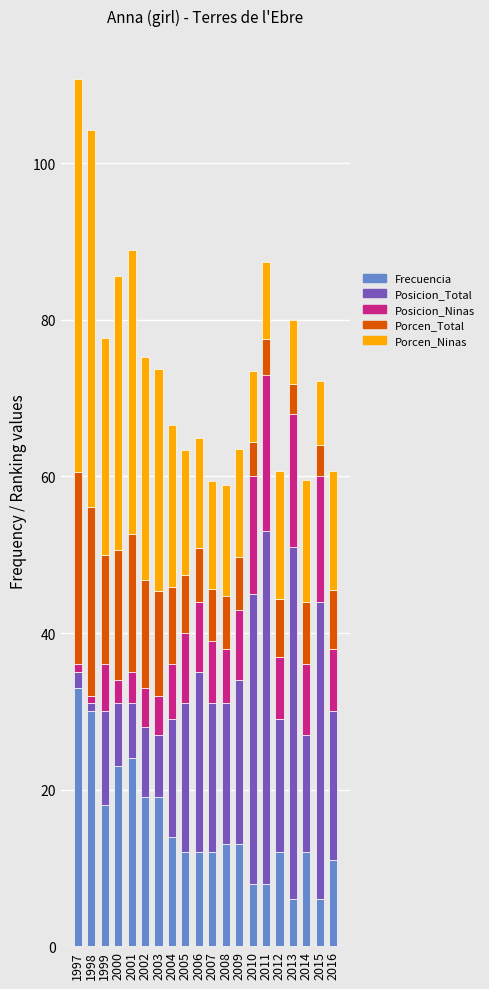

What is the sum of all Frecuencia values?

305.0